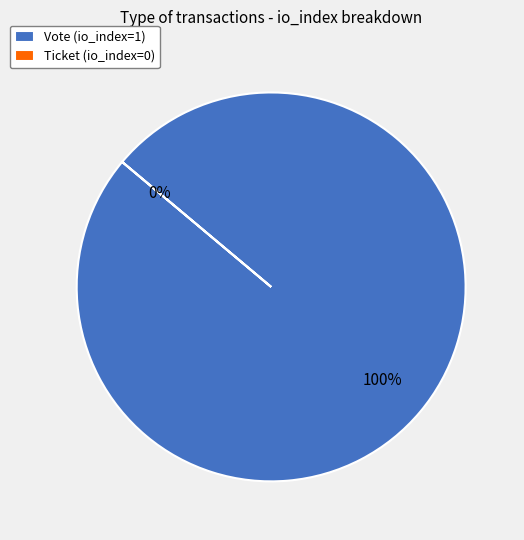

To the nearest percent, what is the difference between the largest and smallest slice percentages?

100%